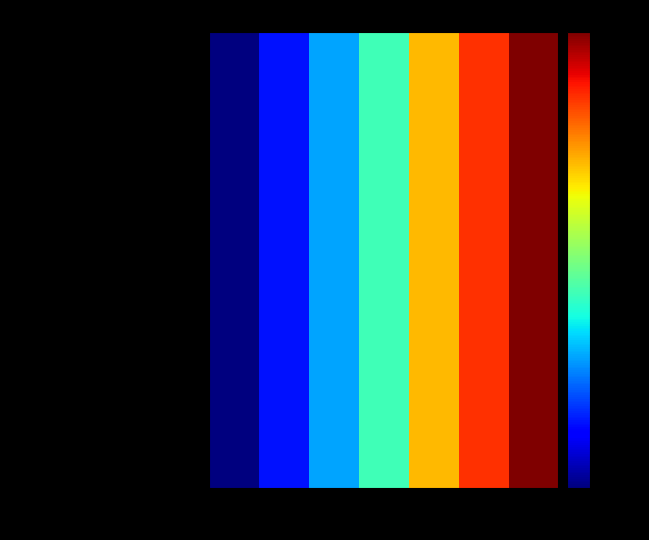

At which category is the sum across all series the highest?

8